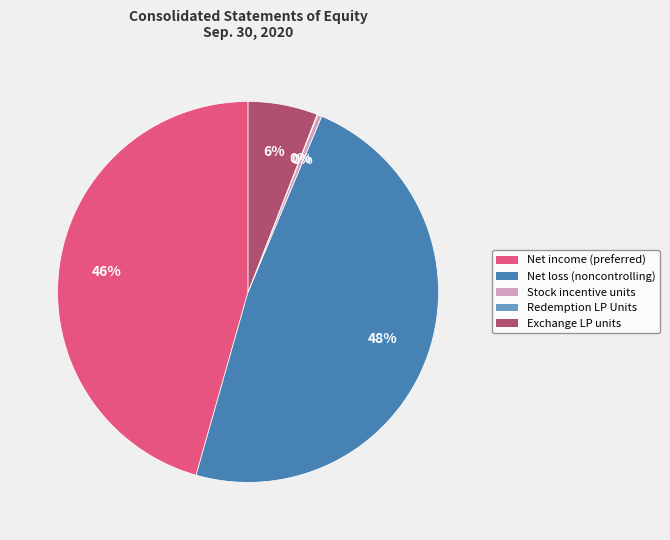

What is the largest slice in the pie chart?

Net loss (noncontrolling)